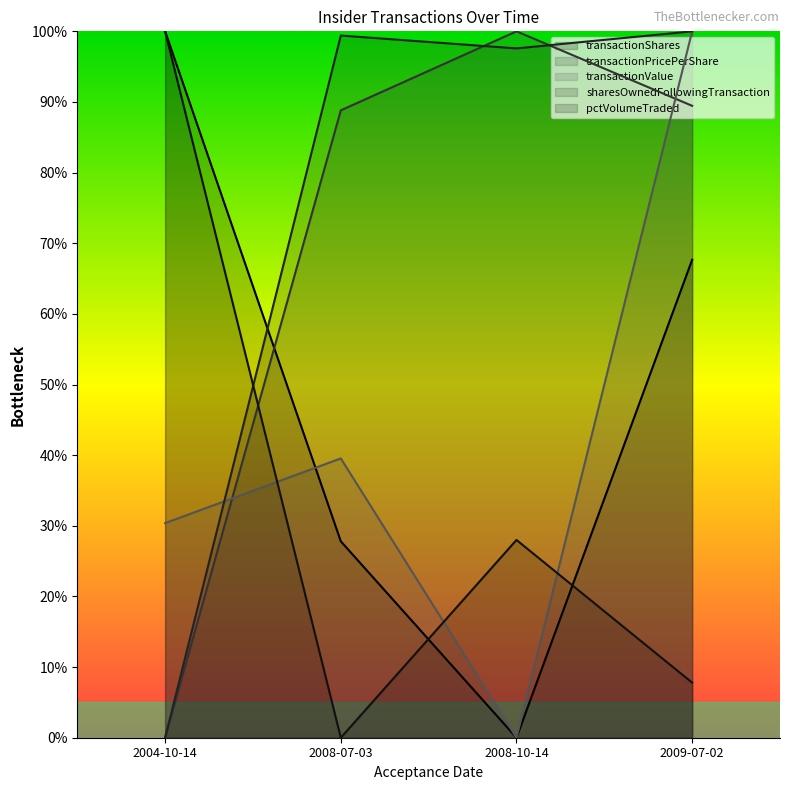

Rank the series by their maximum value, from lowest to highest.

transactionShares, transactionPricePerShare, transactionValue, sharesOwnedFollowingTransaction, pctVolumeTraded